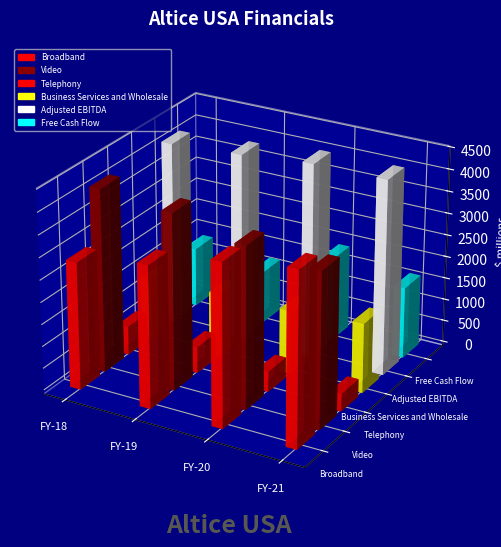

The value of Adjusted EBITDA at Q3-18 is 620.0. True or false?

False